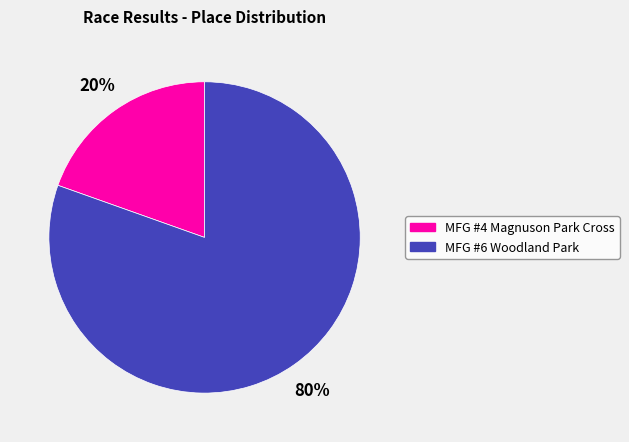

To the nearest percent, what is the combined percentage of MFG #6 Woodland Park and MFG #4 Magnuson Park Cross?

100%